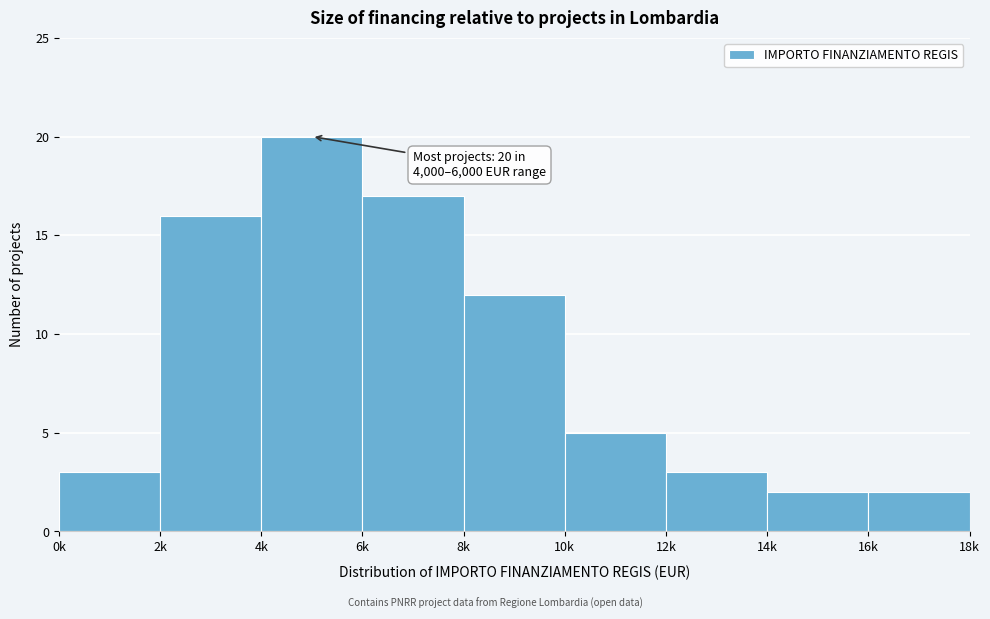

Reading right to left, list all the values displayed in this chart.

2	2	3	5	12	17	20	16	3